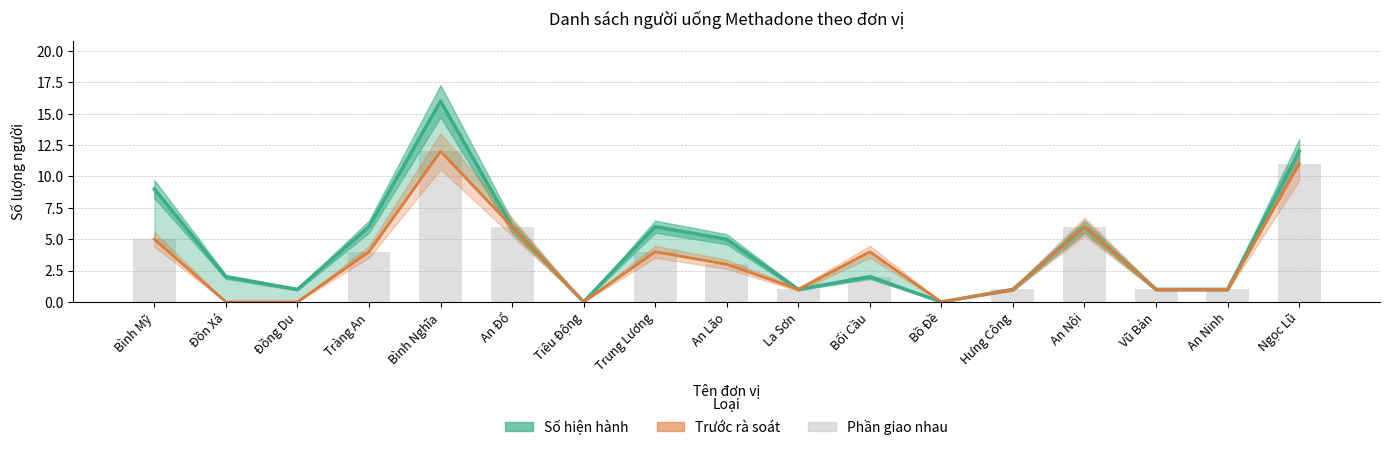

Is the value of Phần giao nhau at La Sơn greater than the value of Trước rà soát at Tiêu Động?

Yes